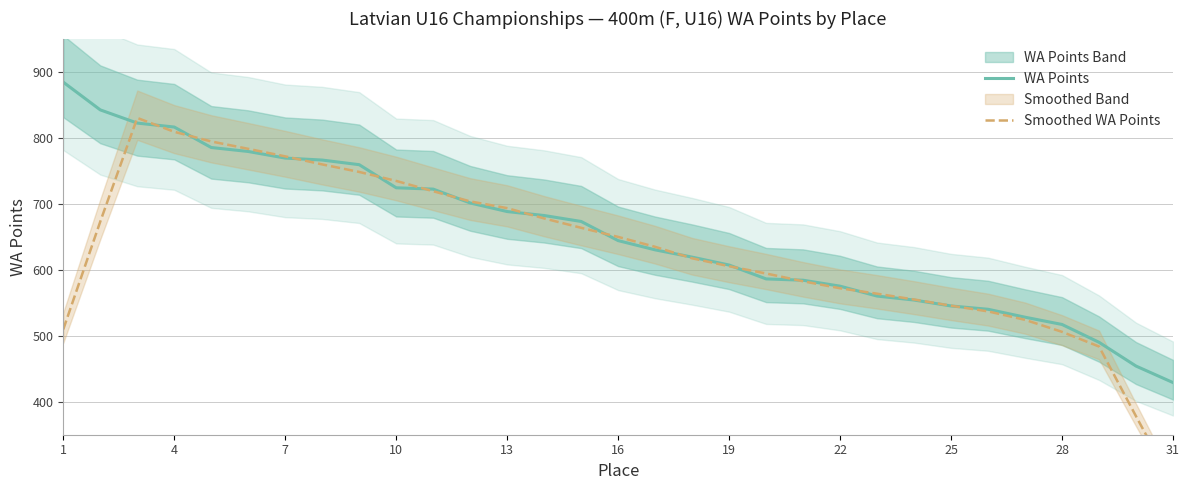

What is the lowest value of the Smoothed WA Points series?

274.6